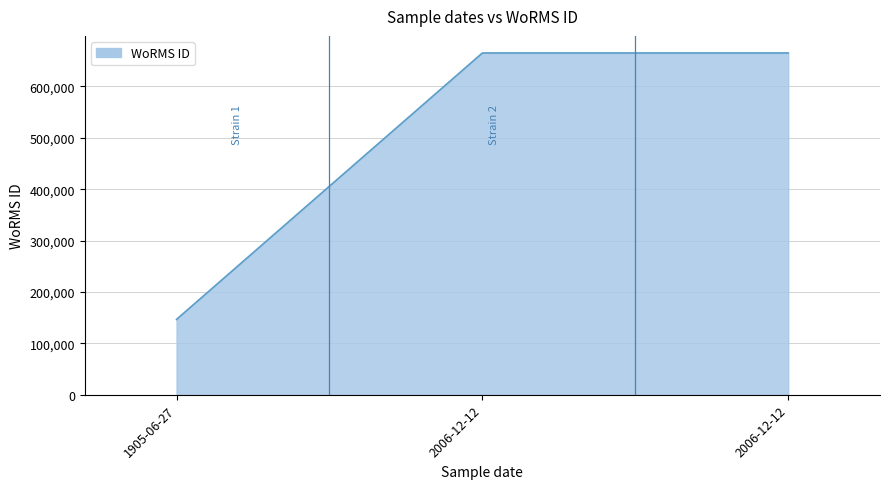

The chart shows a value of 198753 at 1905-06-27. True or false?

False